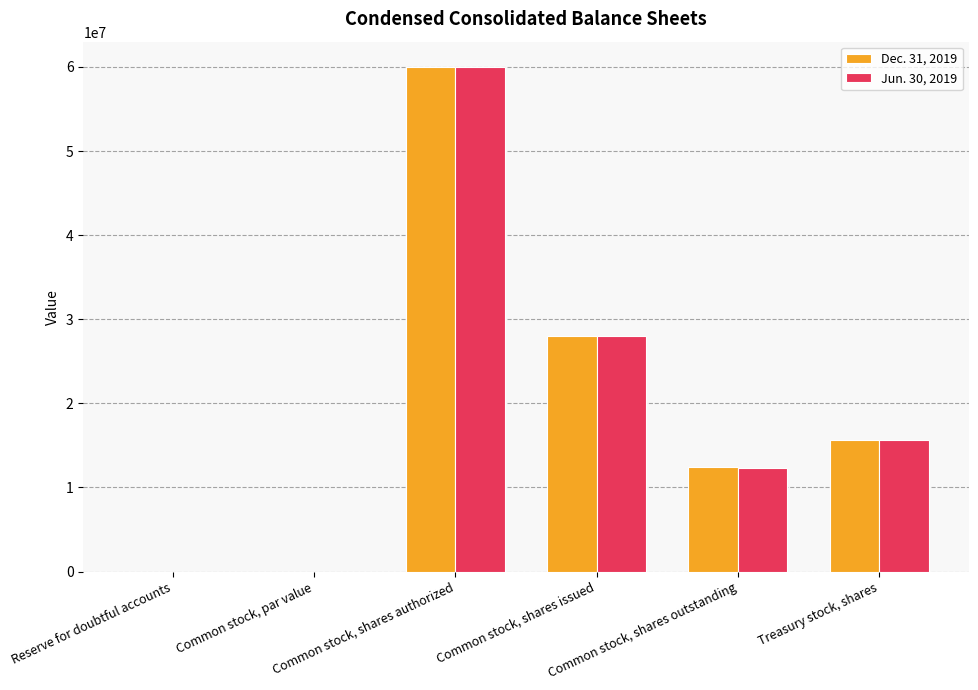

What is the maximum value shown in the chart?

60000000.0